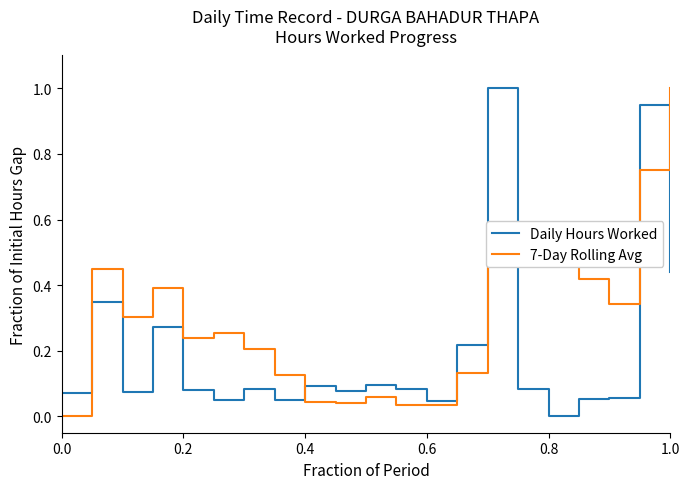

Rank the series by their average value, from highest to lowest.

7-Day Rolling Avg, Daily Hours Worked